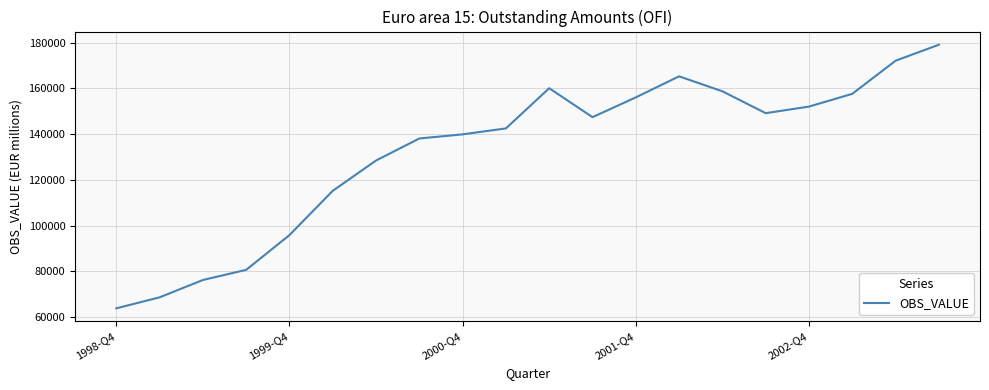

How many categories are shown in the chart?

20